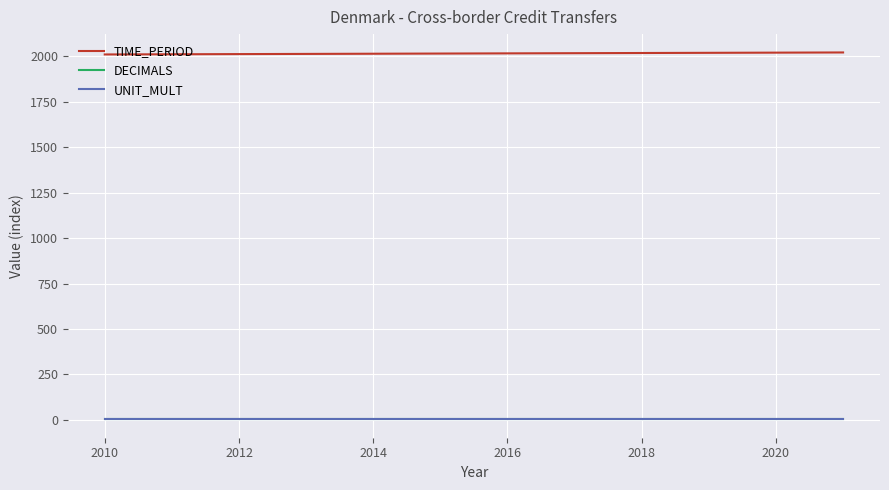

What is the maximum value shown in the chart?

2021